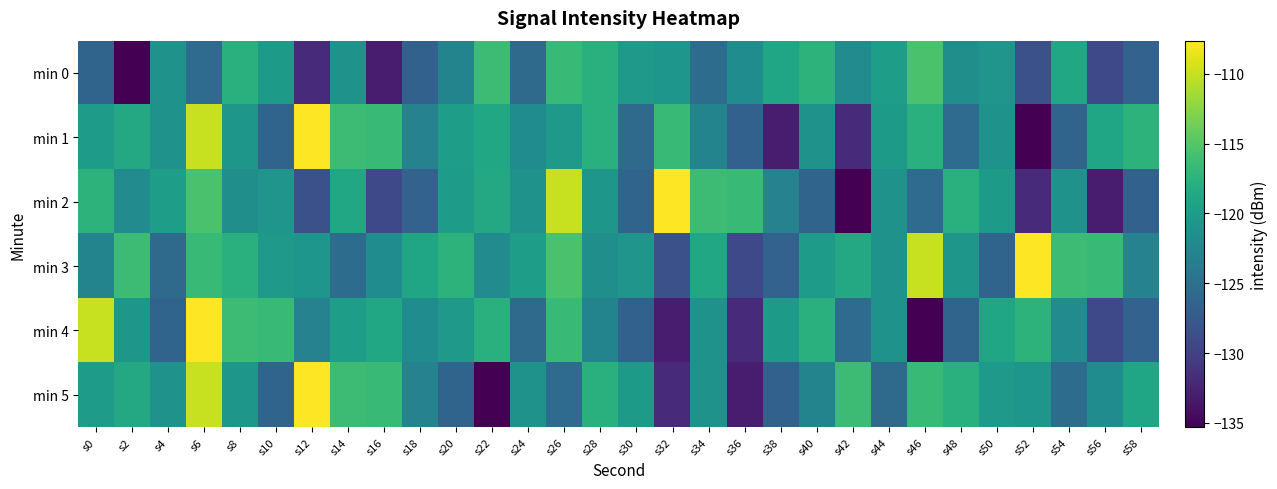

Which has a higher value, s44 or s12?

s44